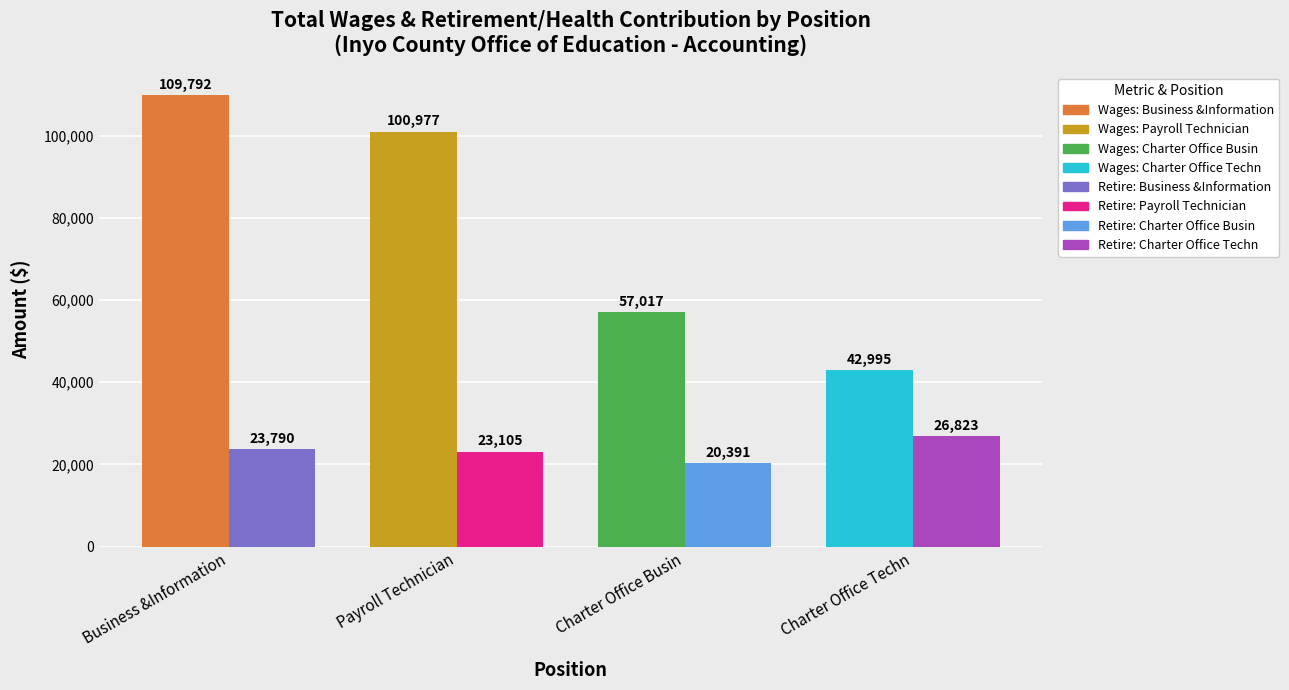

What position from the left is Charter Office Busin?

3